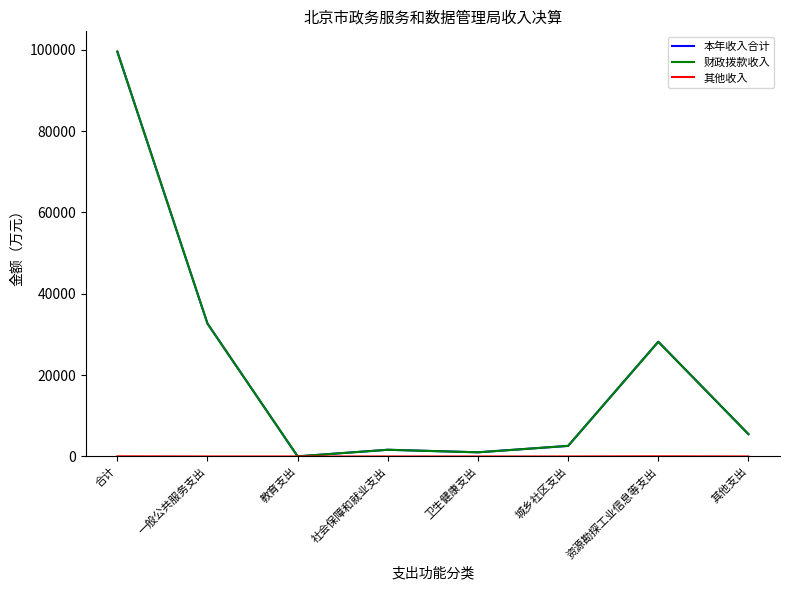

At which category is the sum across all series the highest?

合计